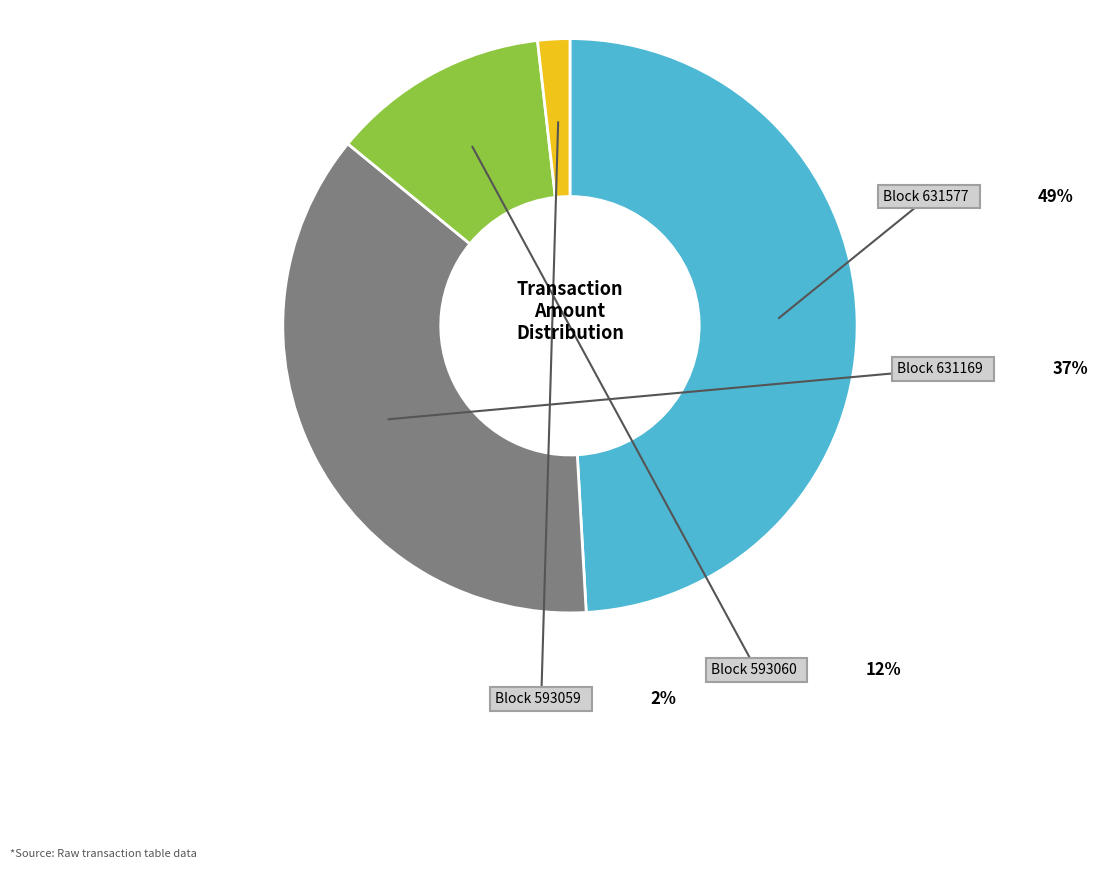

Does 631169 represent more than half of the total?

No